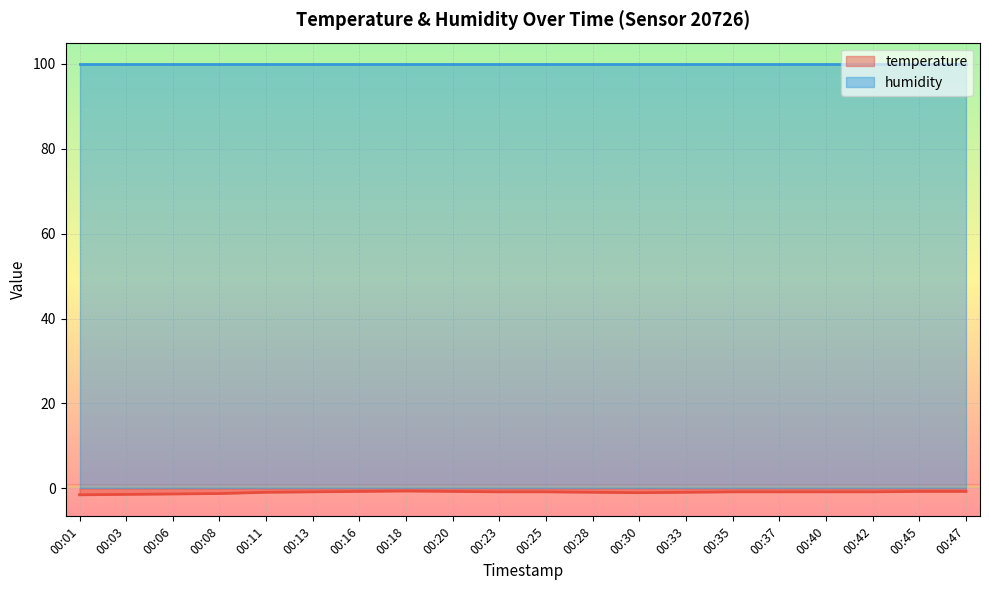

What is the approximate value at 00:30?

-1.0